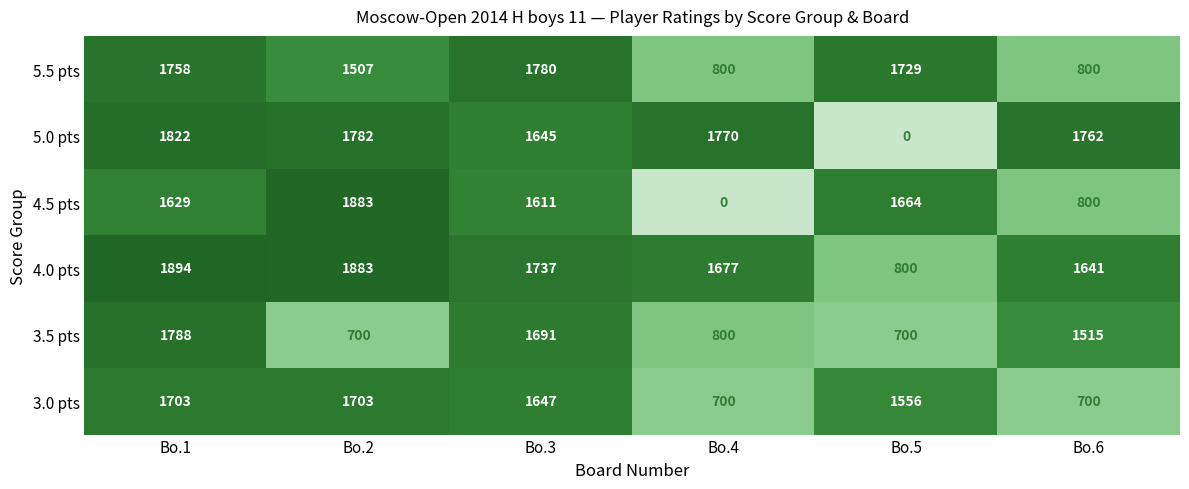

What is the total value across all series at Bo.3?

10111